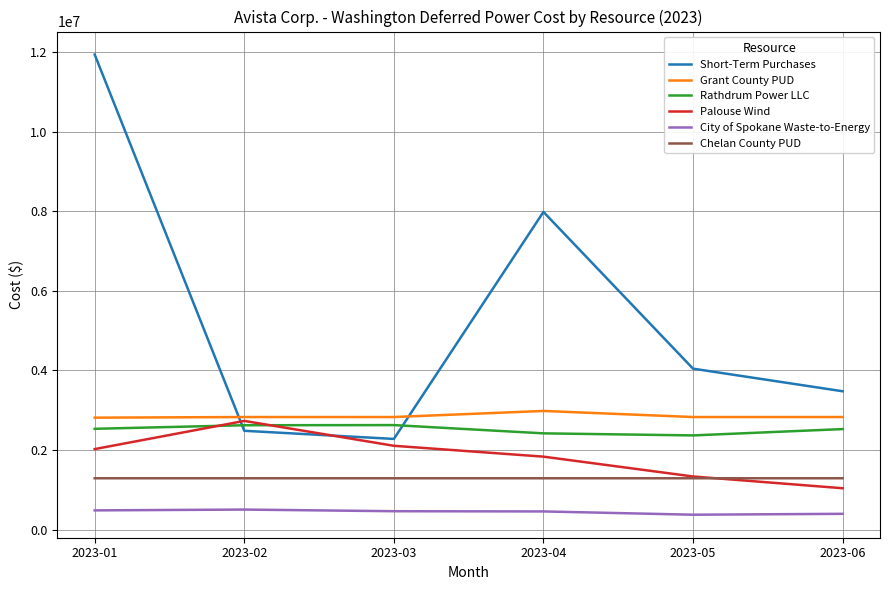

Which series has the largest range (max minus min)?

Short-Term Purchases